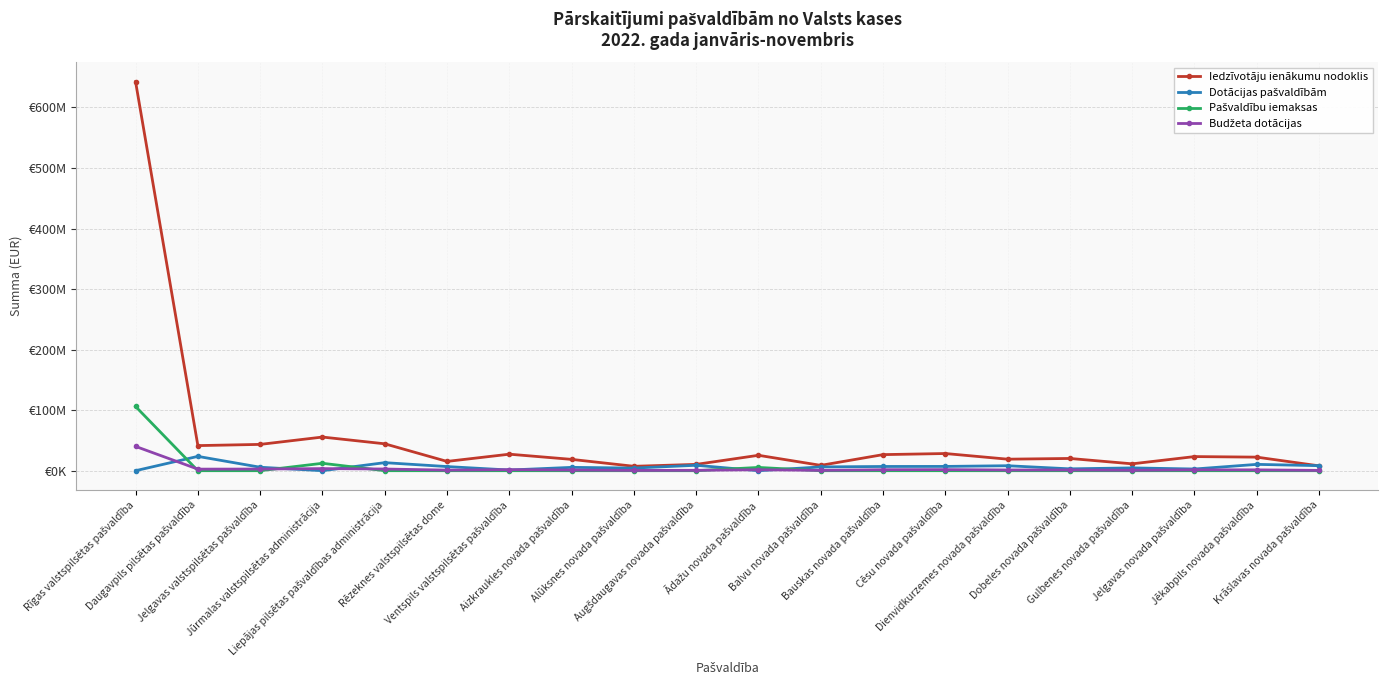

How many intersections are there between Budžeta dotācijas and Pašvaldību iemaksas?

5